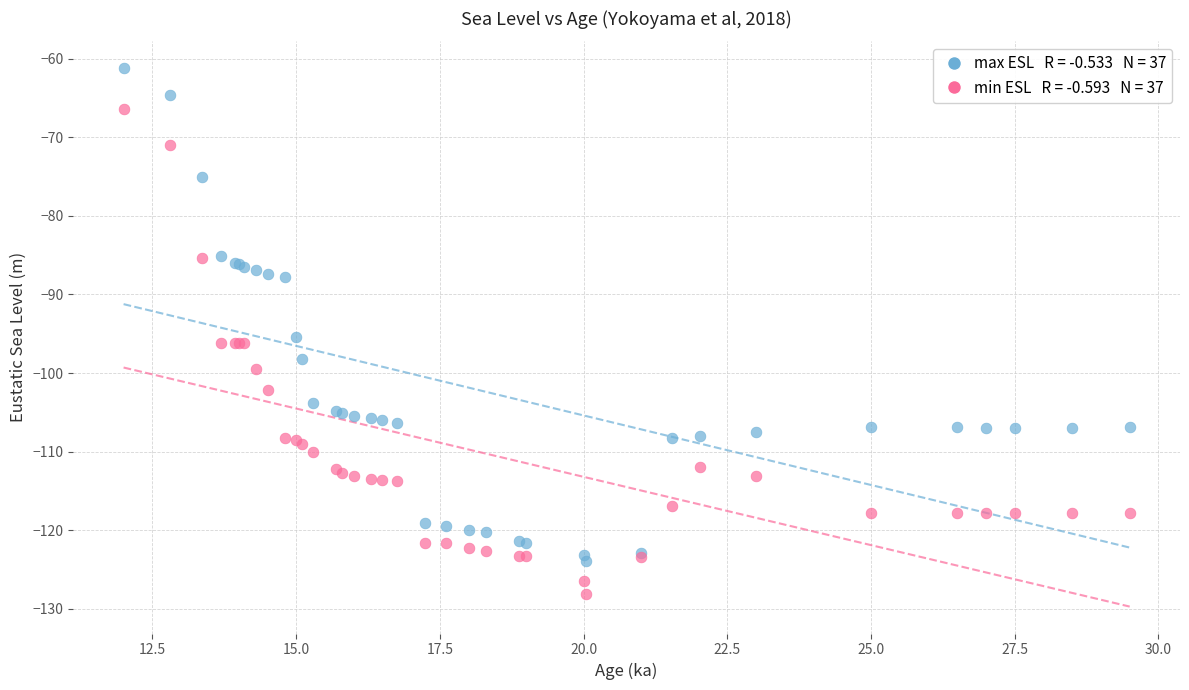

Across all series, what Y value is closest to -94?

-95.4